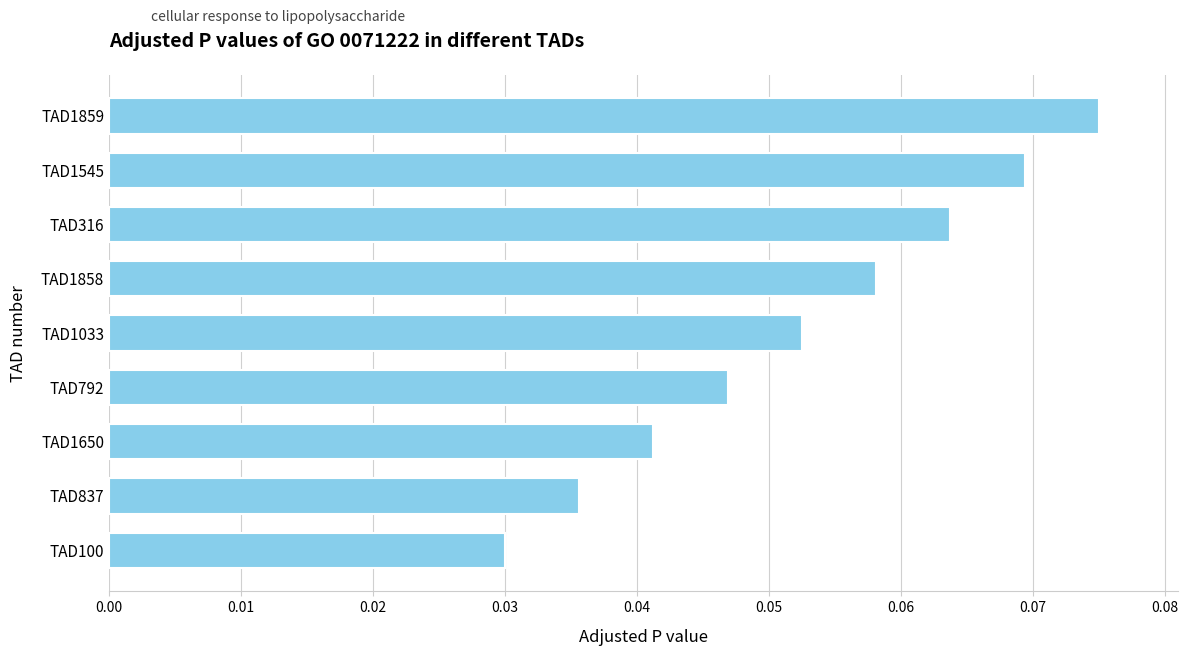

What is the sum of all values?

0.5